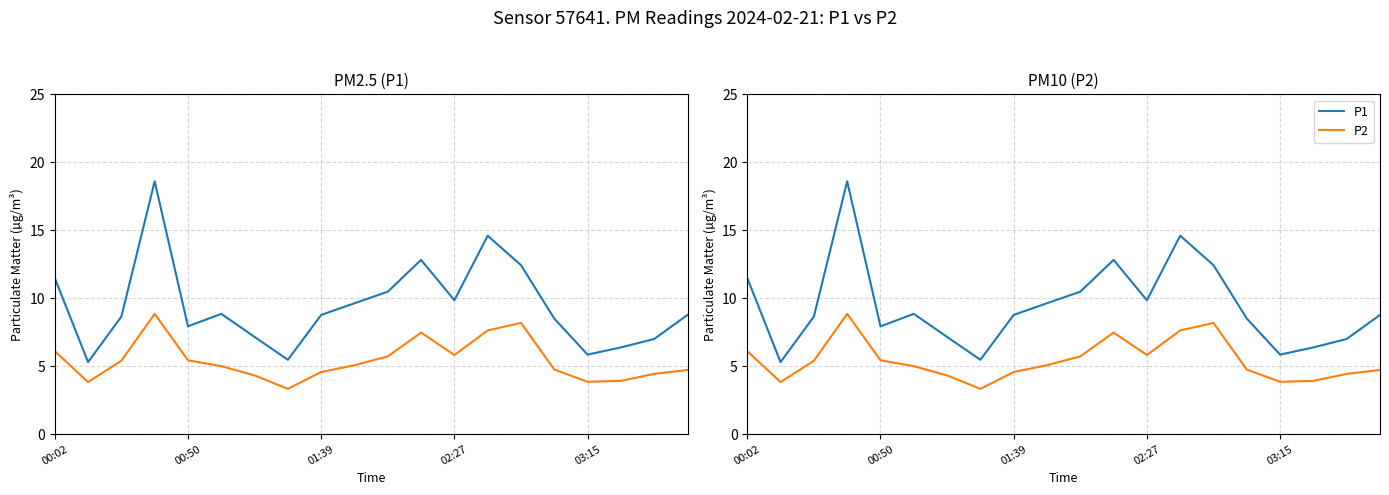

True or false: P2 and P1 cross at least once.

False